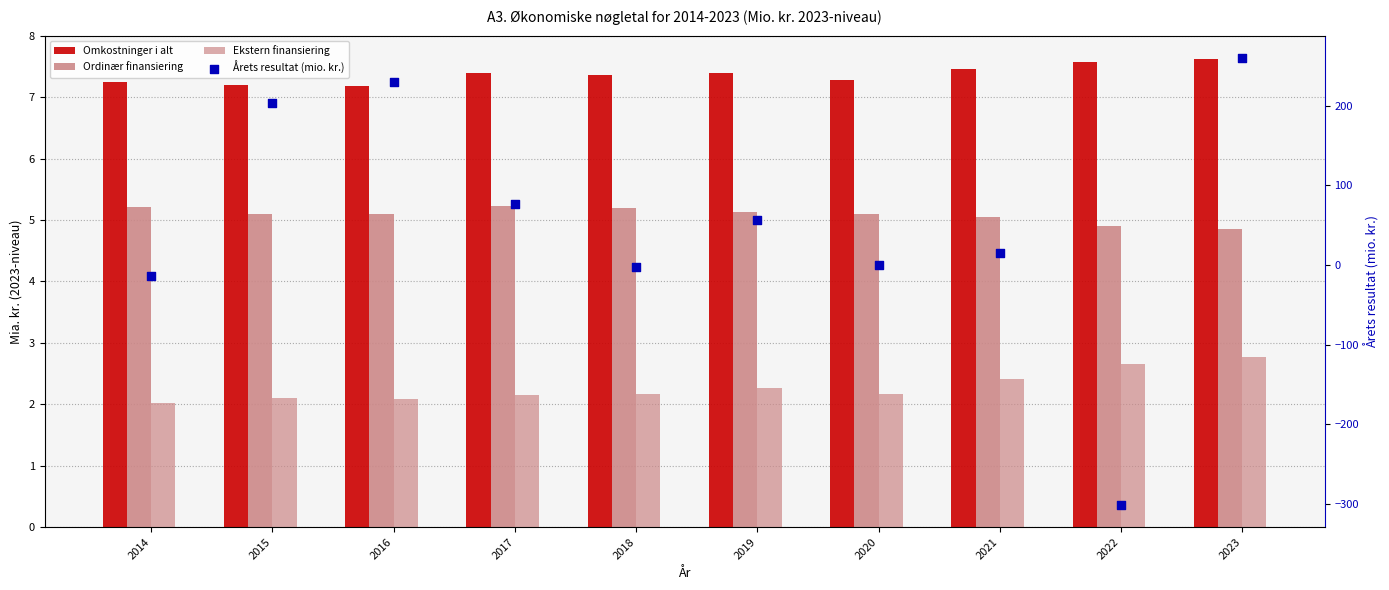

What are all the series names shown in the legend?

Omkostninger i alt, Ordinær finansiering, Ekstern finansiering, Årets resultat (mio. kr.)